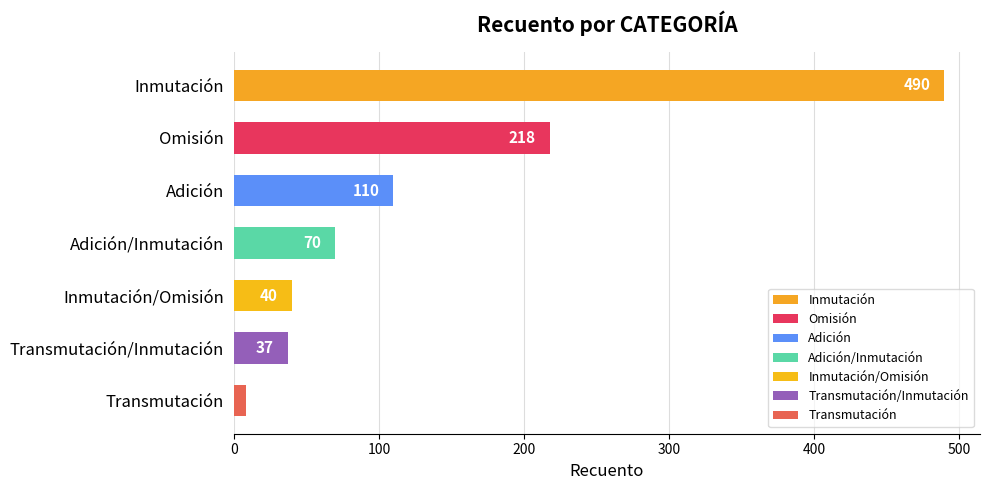

What is the difference between the maximum and minimum values?

482